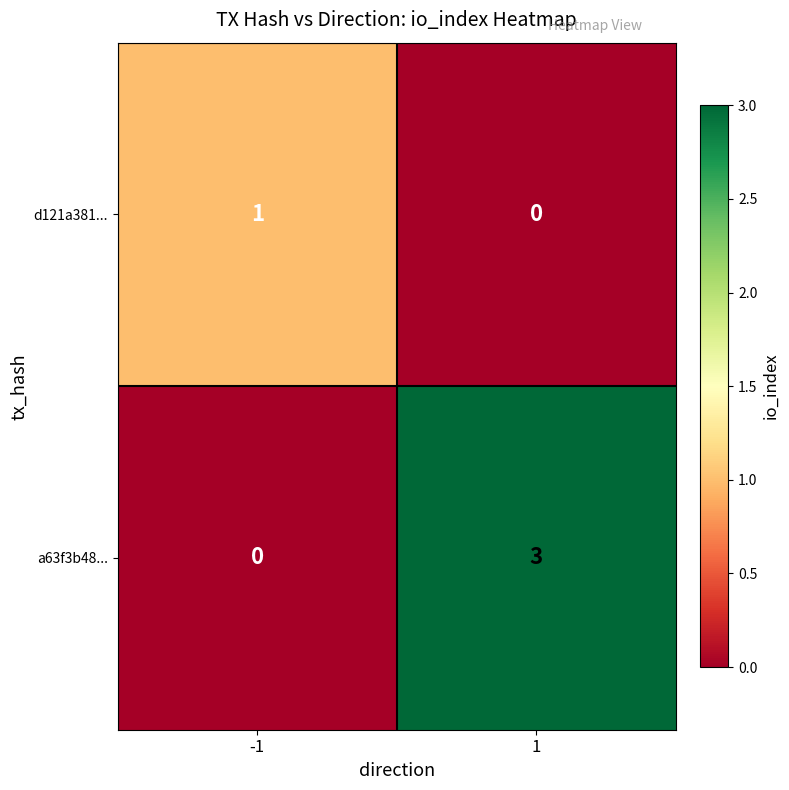

What is the greatest value displayed?

3